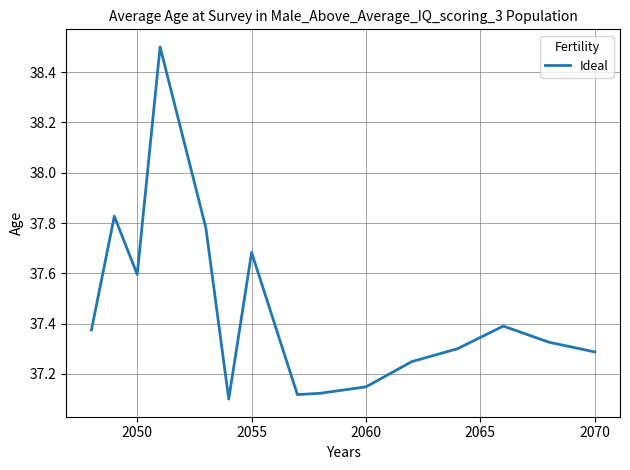

Does the chart display data point markers on the line(s)?

No